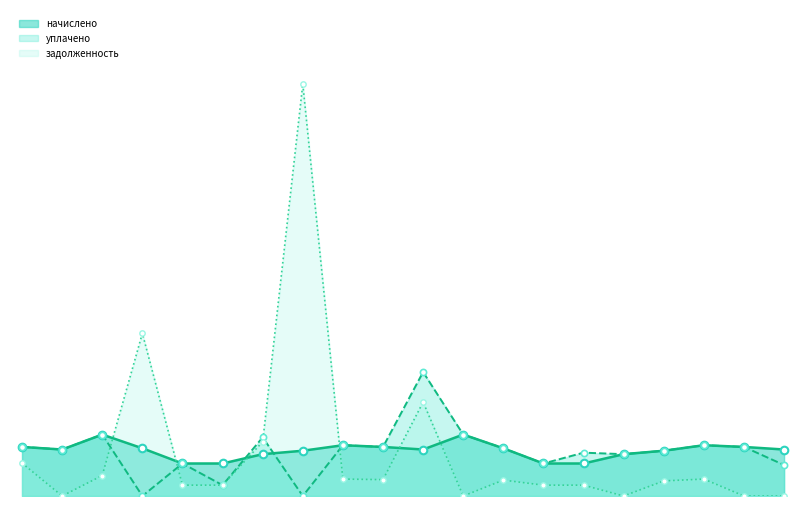

Which series has the widest spread of Y values?

задолженность